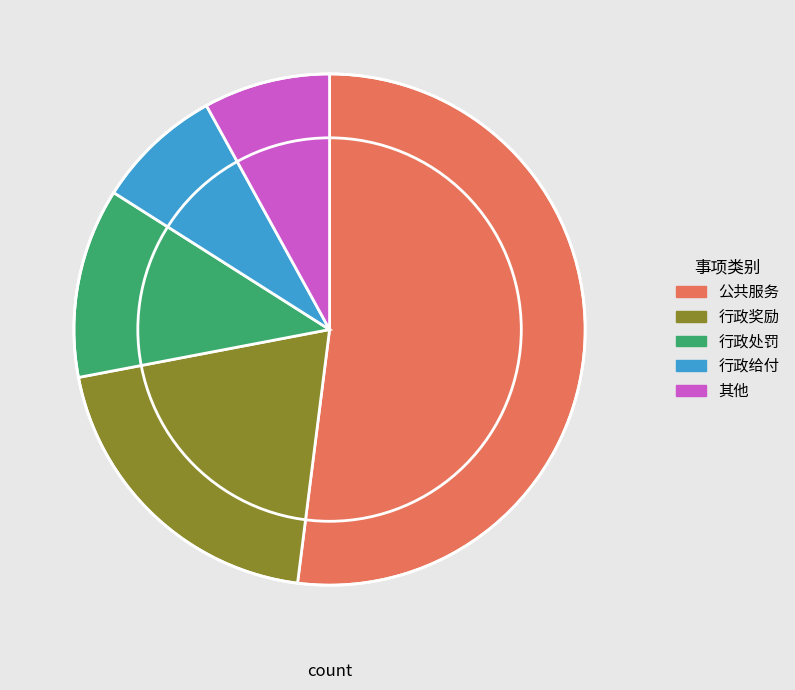

Is it true that 行政给付 is 8% of the pie?

True